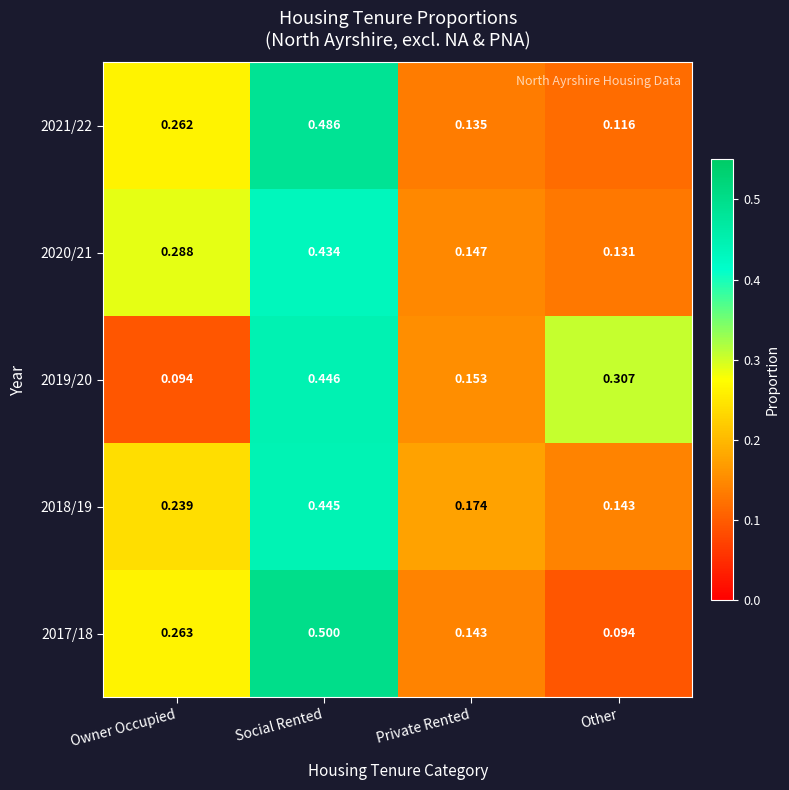

What is the maximum value shown in the chart?

0.5